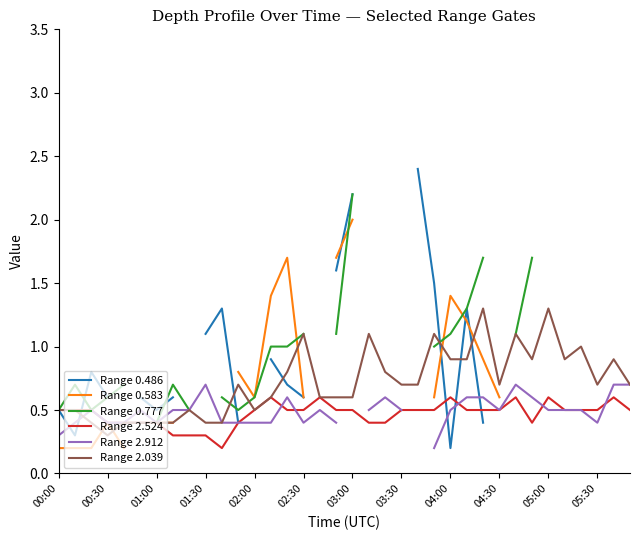

What is the maximum value for Range 2.524?

0.6